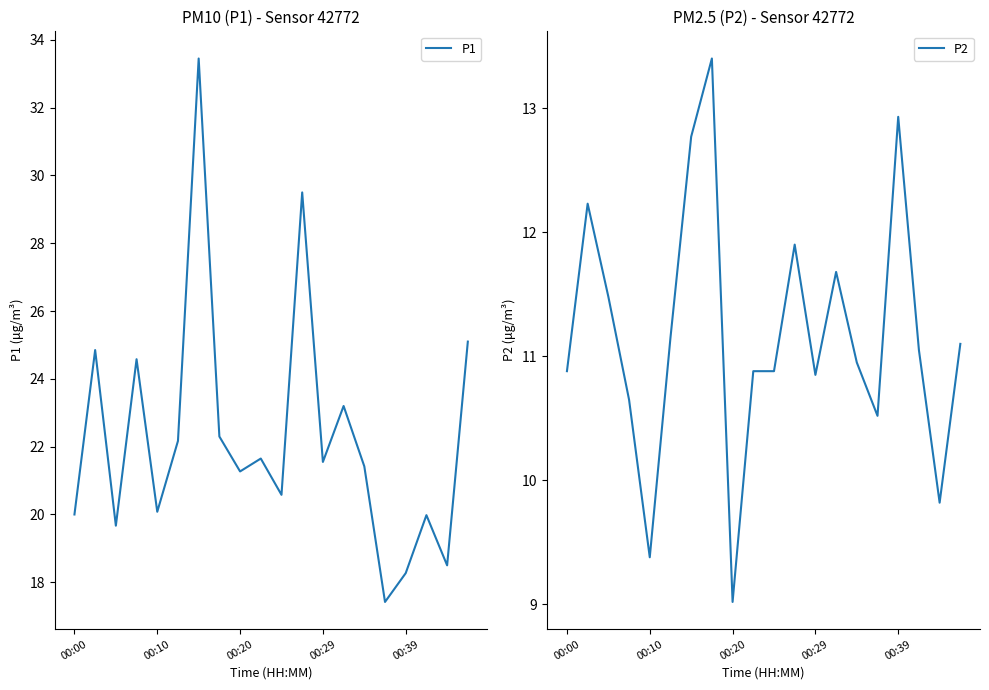

What is the lowest value of the P1 series?

17.4